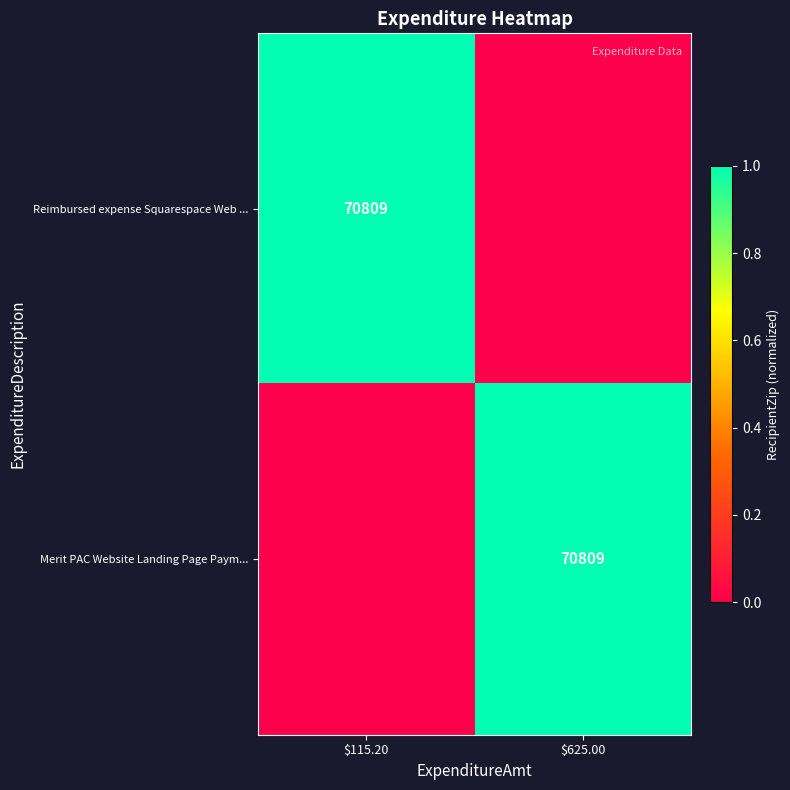

The value of Reimbursed expense Squarespace Web ... at $115.20 is 24352. True or false?

False